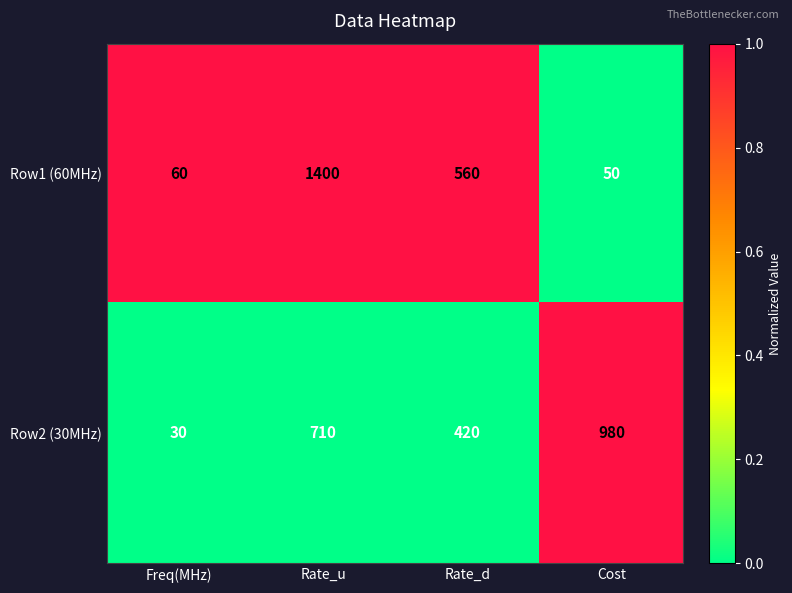

Which series has the largest total across all categories?

Row2 (30MHz)